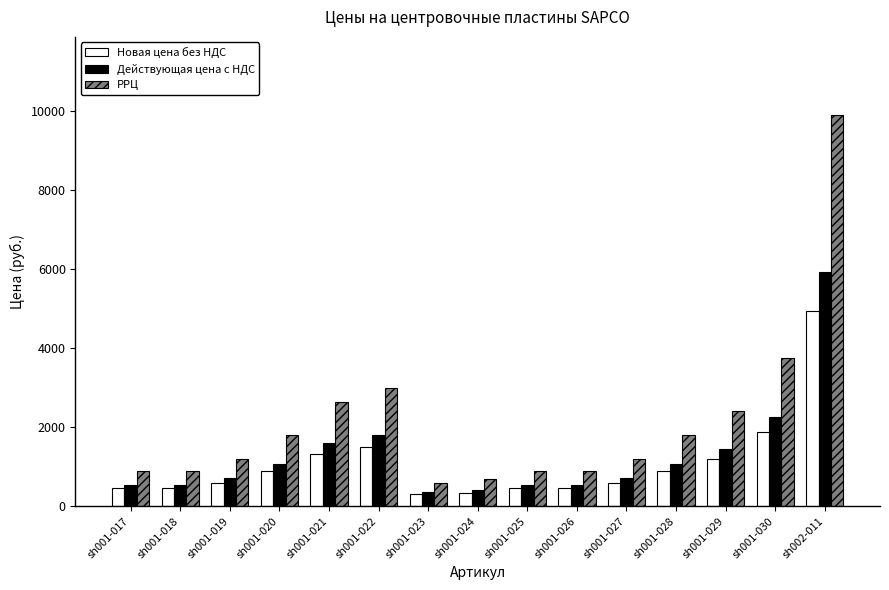

What is the total value across all series at sh001-028?

3780